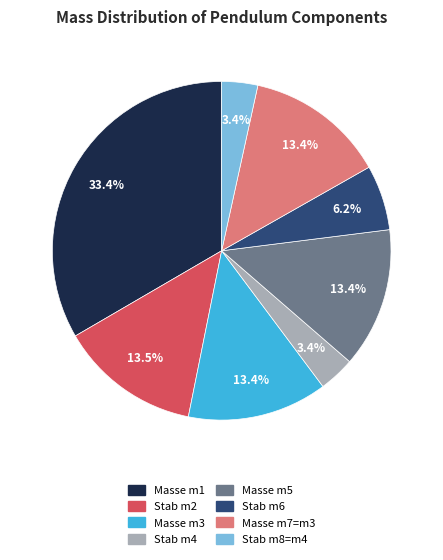

What percentage is the Stab m6 slice, to the nearest percent?

6%